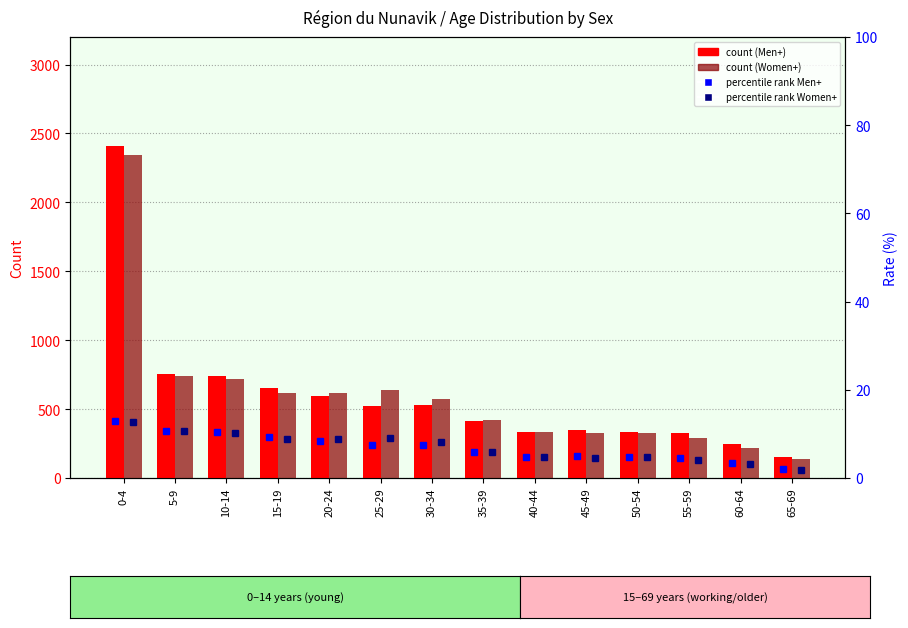

Between 0-4 and 60-64, which series saw the biggest shift?

Men+ count